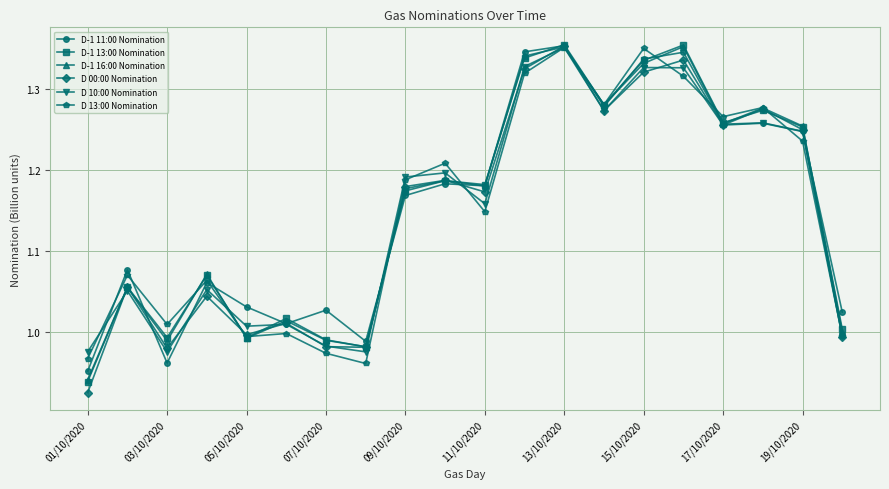

True or false: D 10:00 Nomination has more than 2 interior local peaks.

True